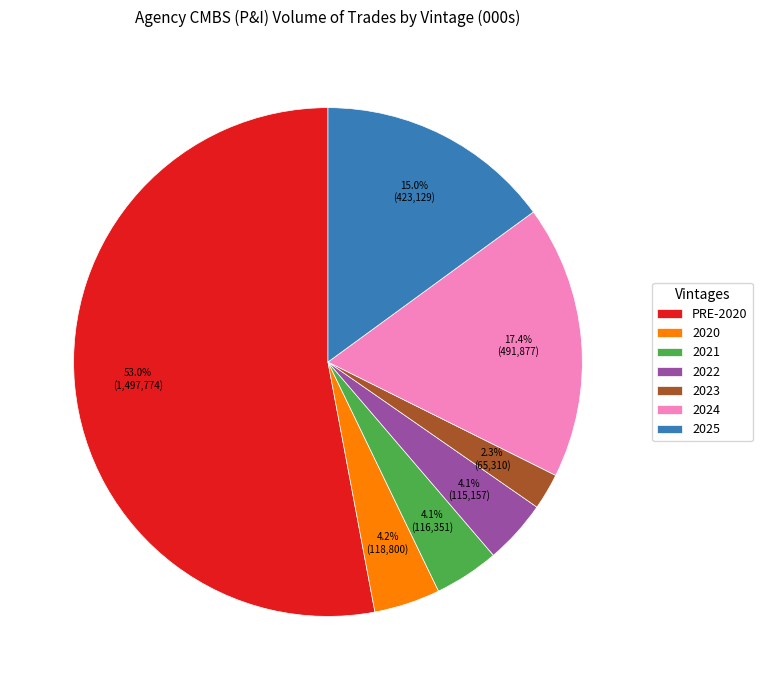

Combined, do 2024 and 2022 account for over 50%?

No